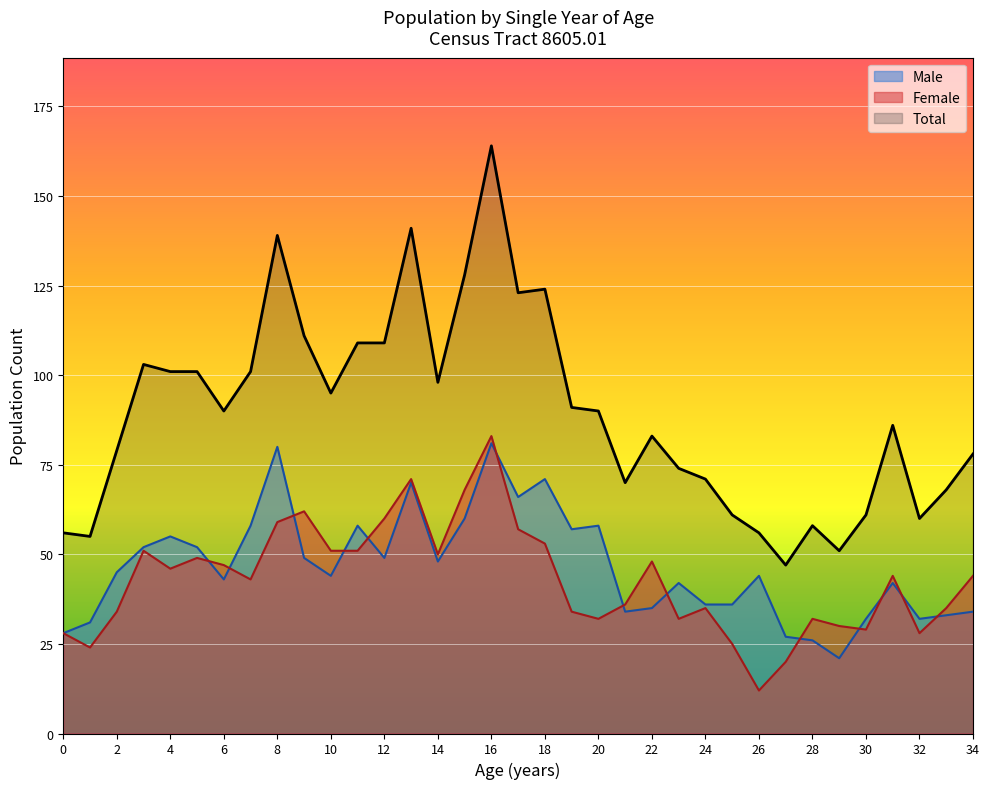

What is the sum of the Female values at 27 and 18?

73